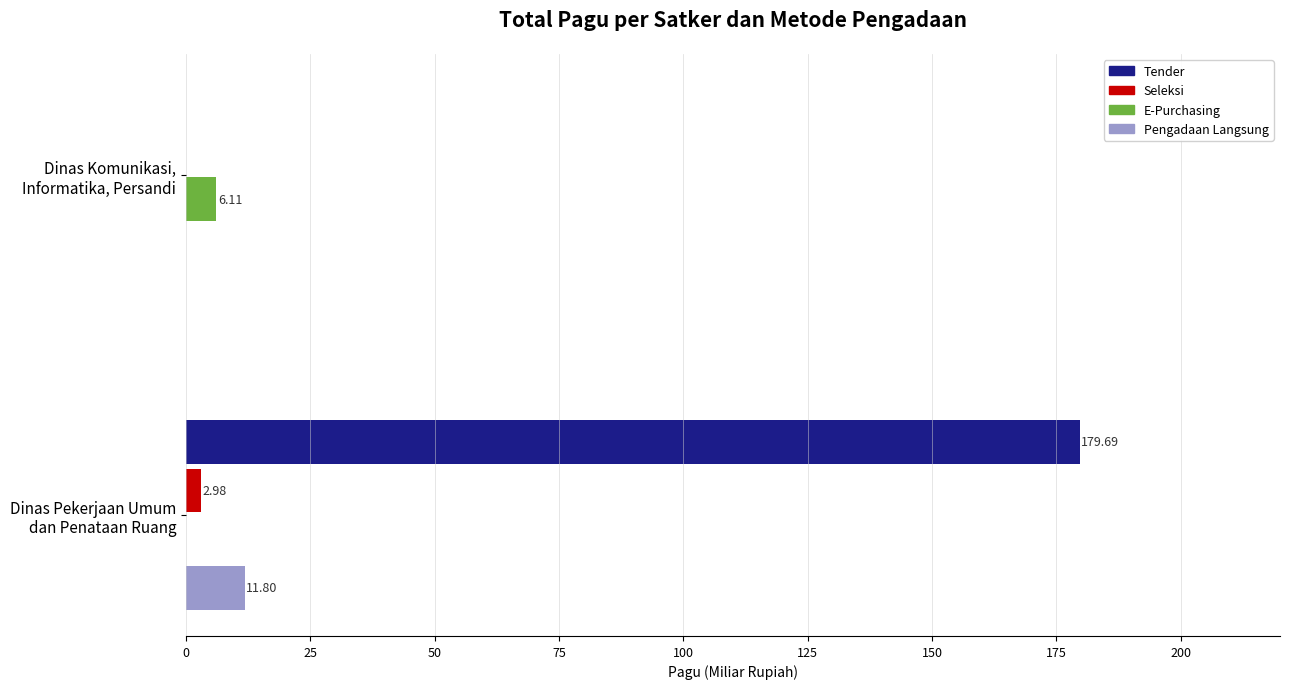

How many Seleksi values are between 0 and 2?

1